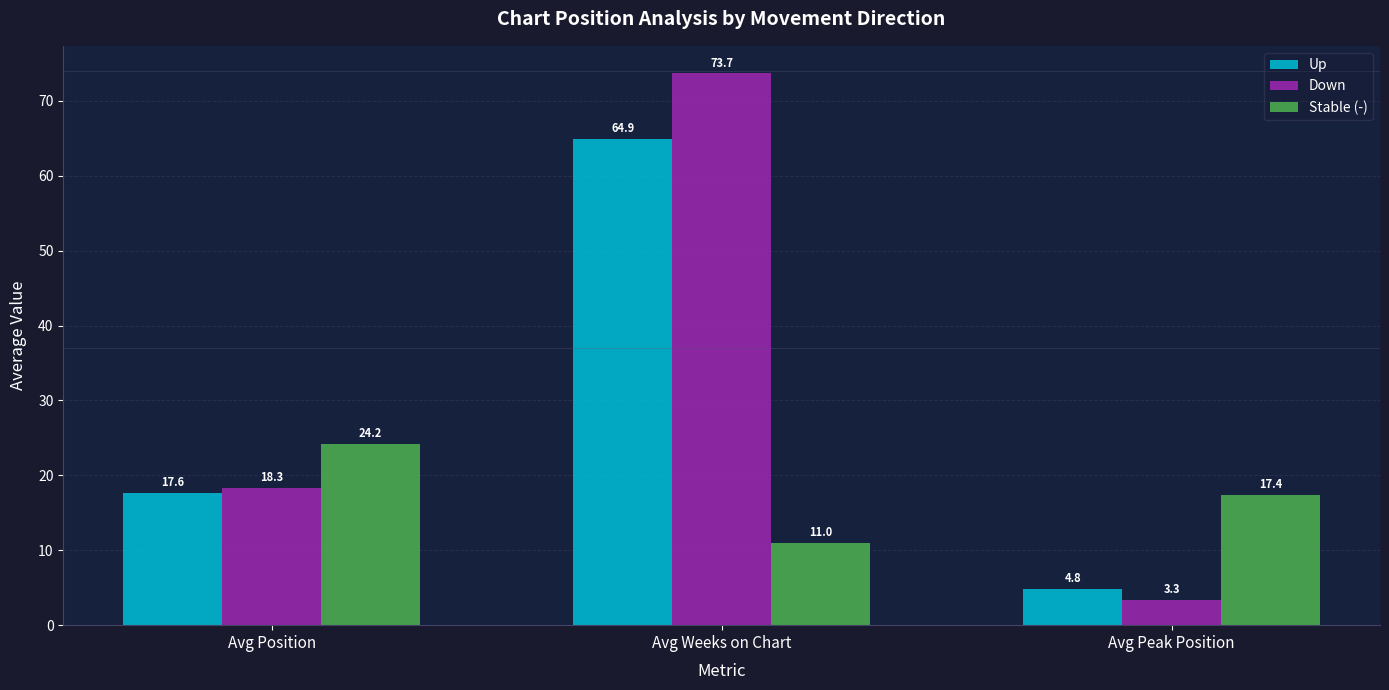

What is the total value across all series at Avg Weeks on Chart?

149.6